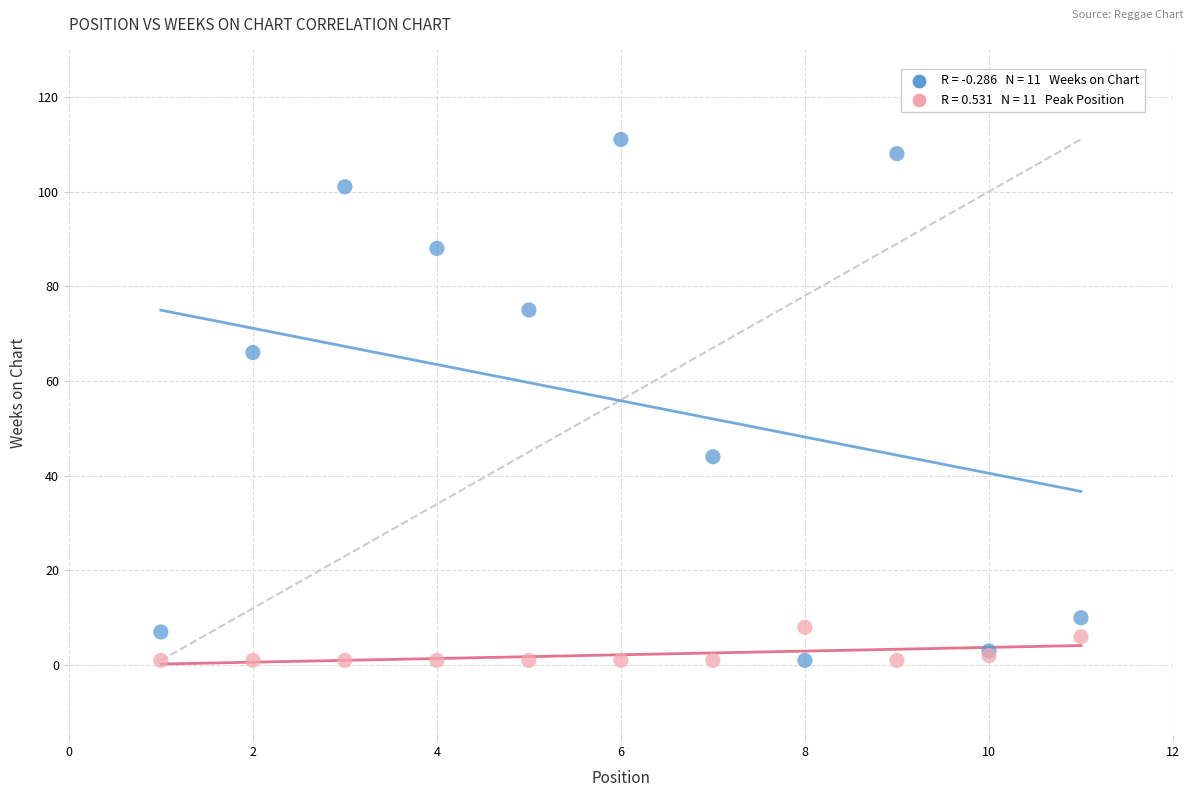

Across all series, what Y value is closest to 56?

66